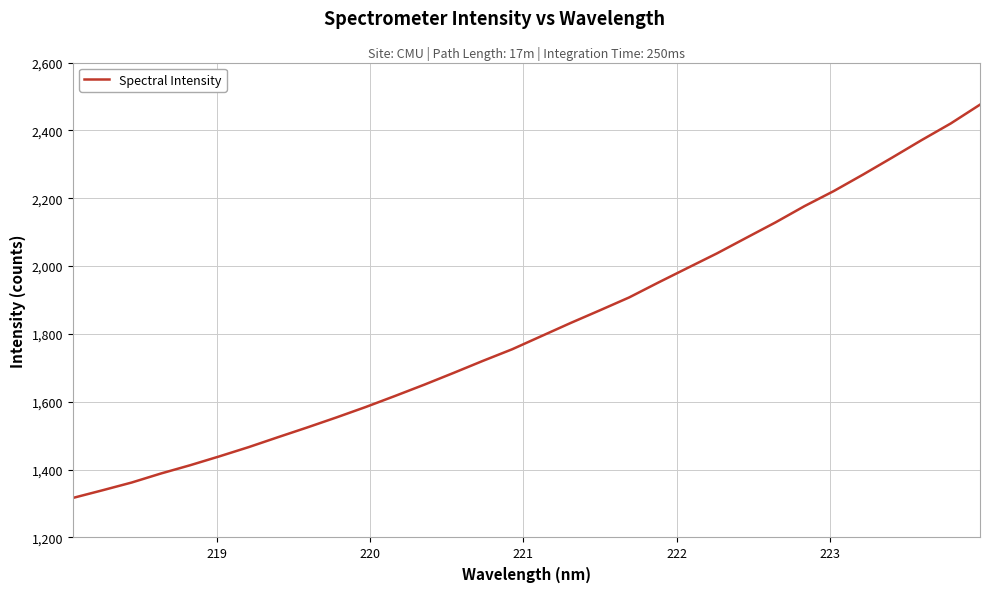

What is the difference between the maximum and minimum values?

1159.3